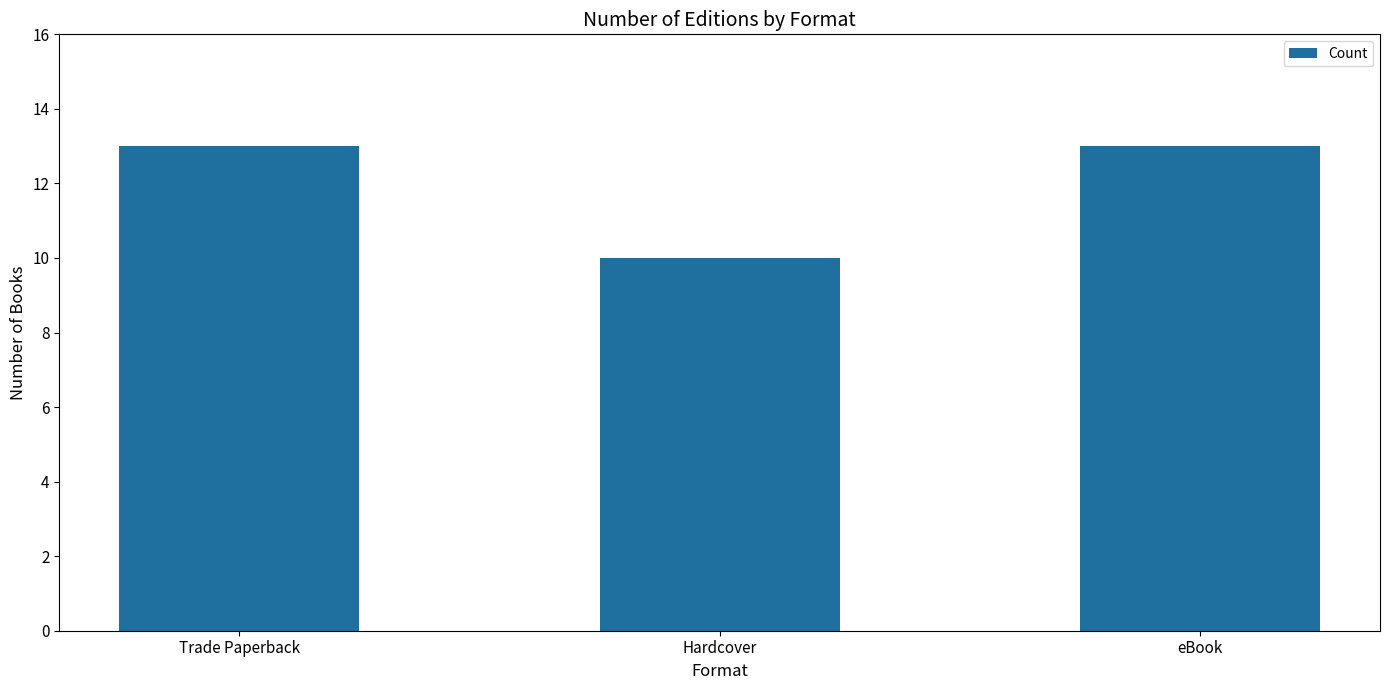

At which category does the chart reach its minimum across all series?

Hardcover